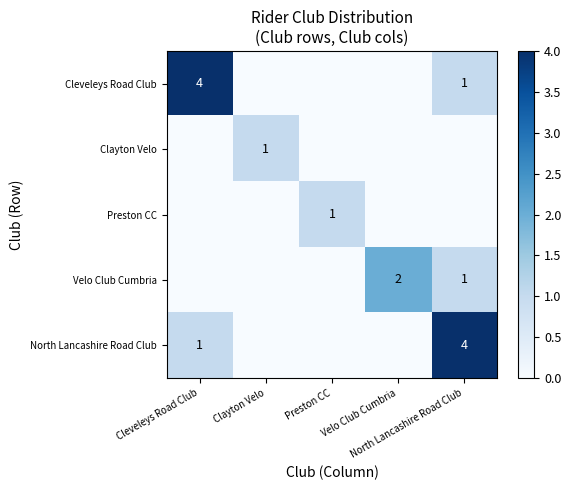

Which label corresponds to the smallest value in the chart?

Clayton Velo